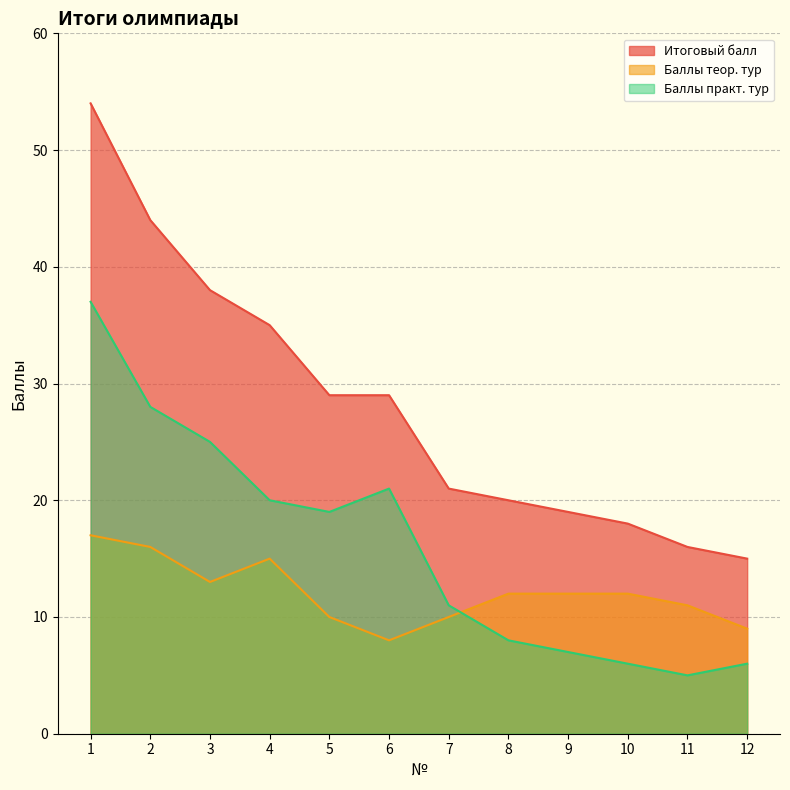

Rank the series at 6 from highest to lowest value.

Итоговый балл, Баллы практ. тур, Баллы теор. тур